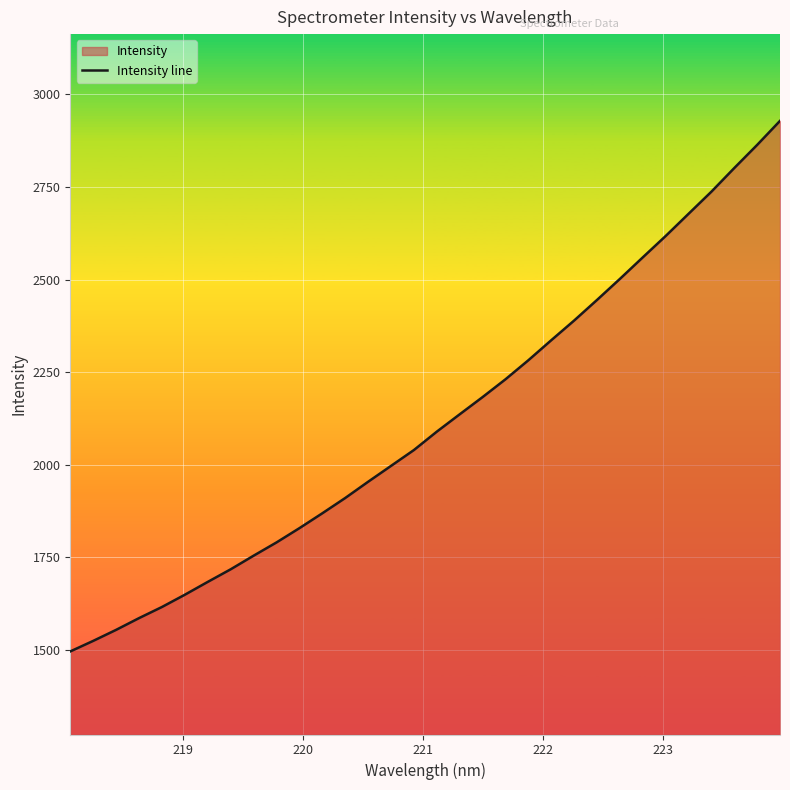

What is the smallest value displayed?

1495.6